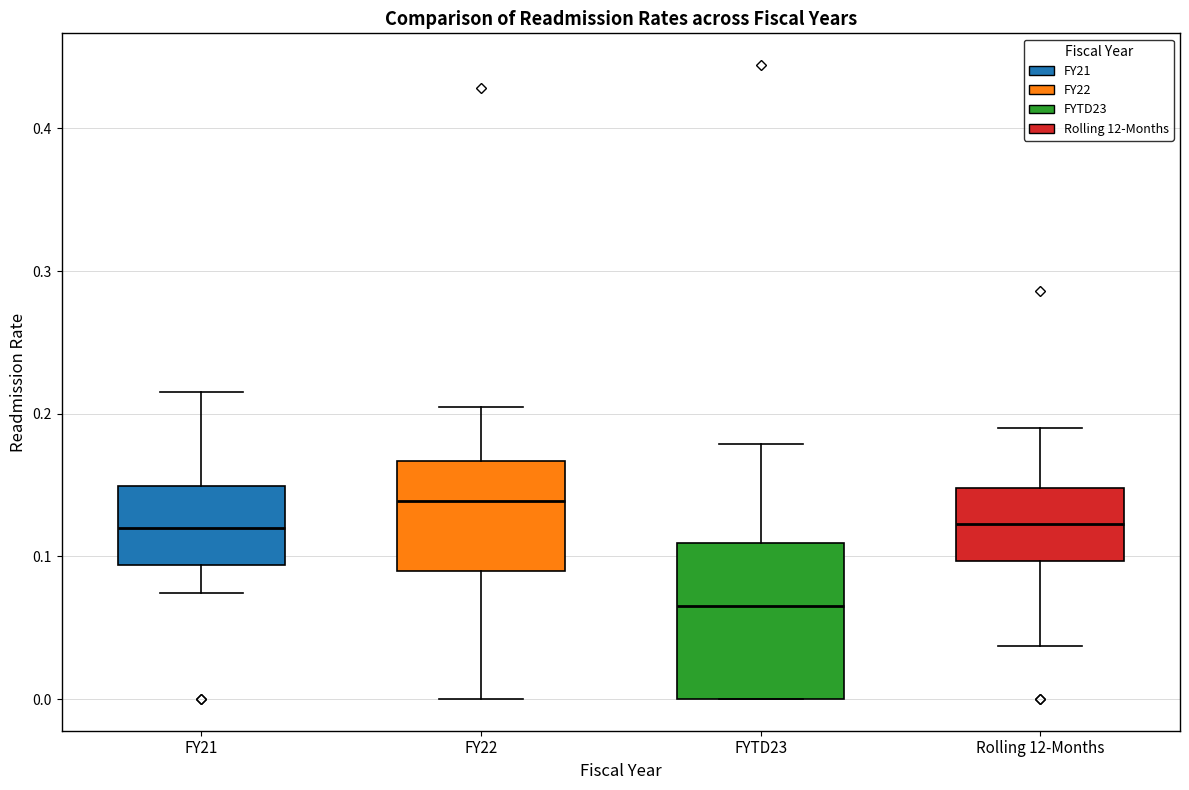

Where is the upper edge of the box for FY21 on the y-axis? The values are not printed on the chart, so give them approximately, as read against the axis.

0.15